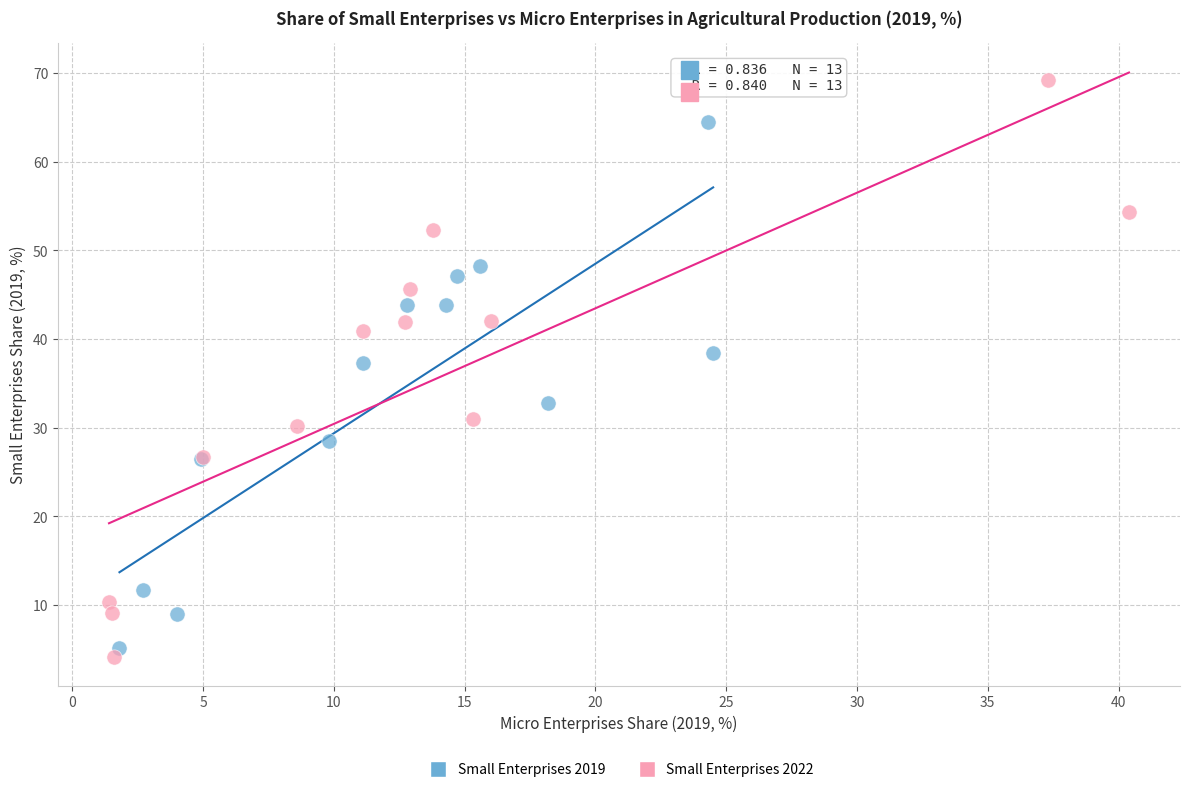

Which series reaches the minimum Y coordinate?

Small Enterprises 2022